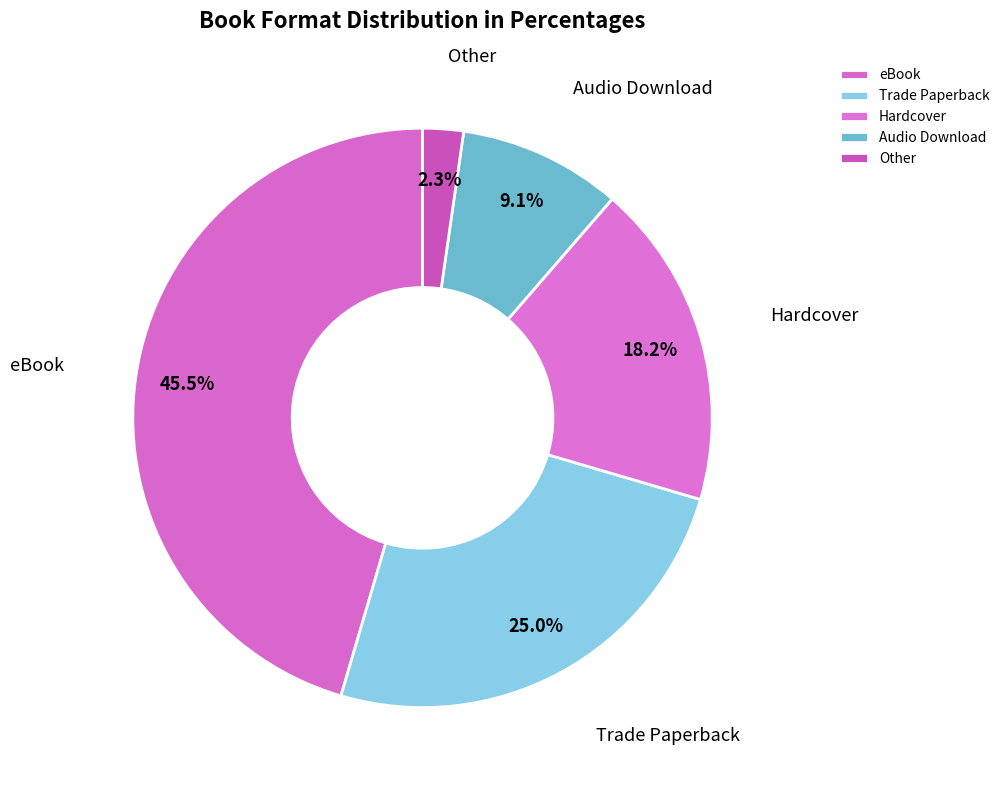

Approximately how many times larger is the value at eBook compared to Hardcover?

2.5